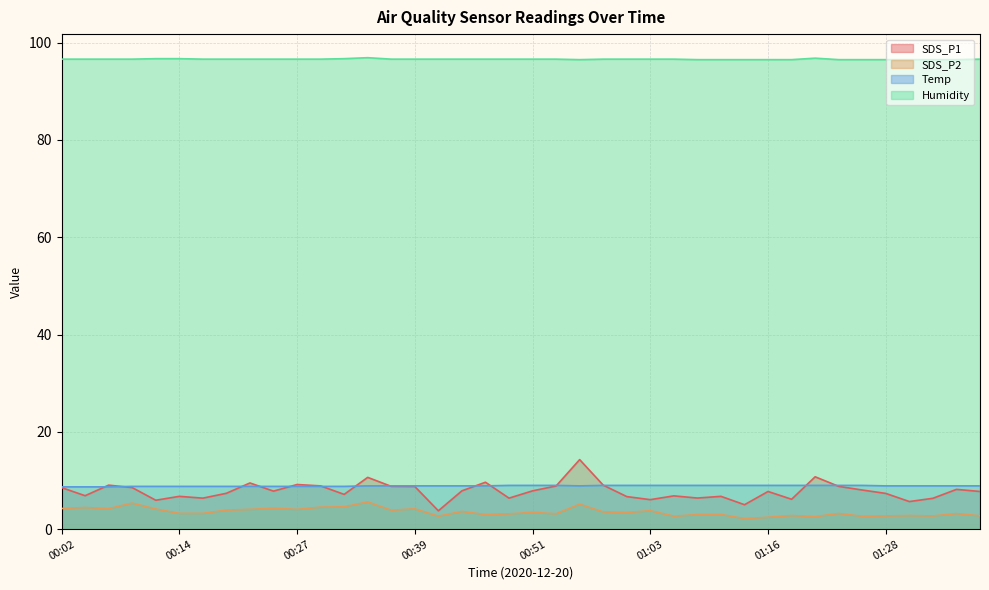

What position from the right is 01:33?

3